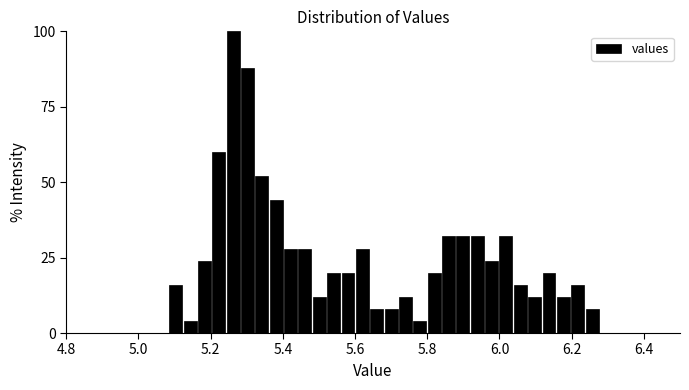

Around what value on the x-axis is the tallest bar? Give the approximate position of its centre, as read against the axis.

5.26